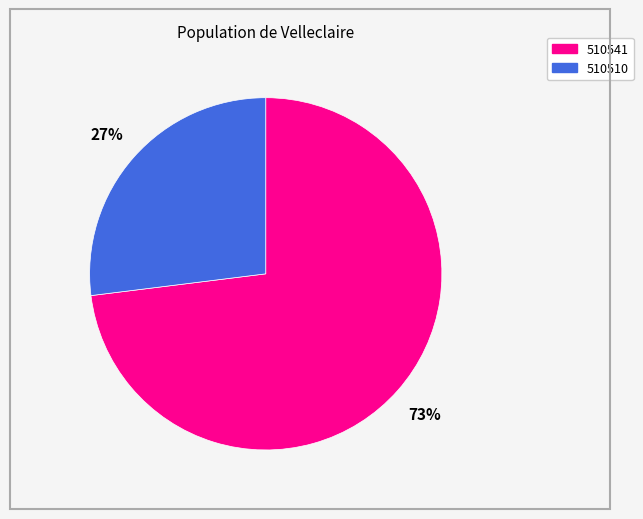

What percentage is the 510541 slice, to the nearest percent?

73%